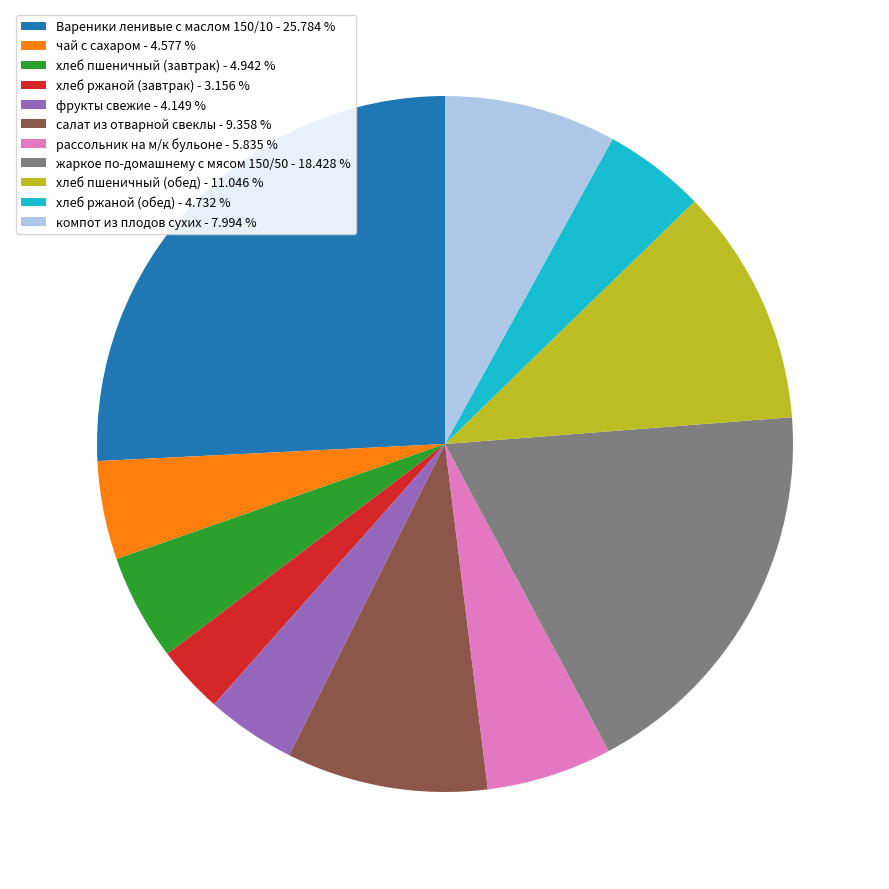

Which has a higher value, компот из плодов сухих or рассольник на м/к бульоне?

компот из плодов сухих